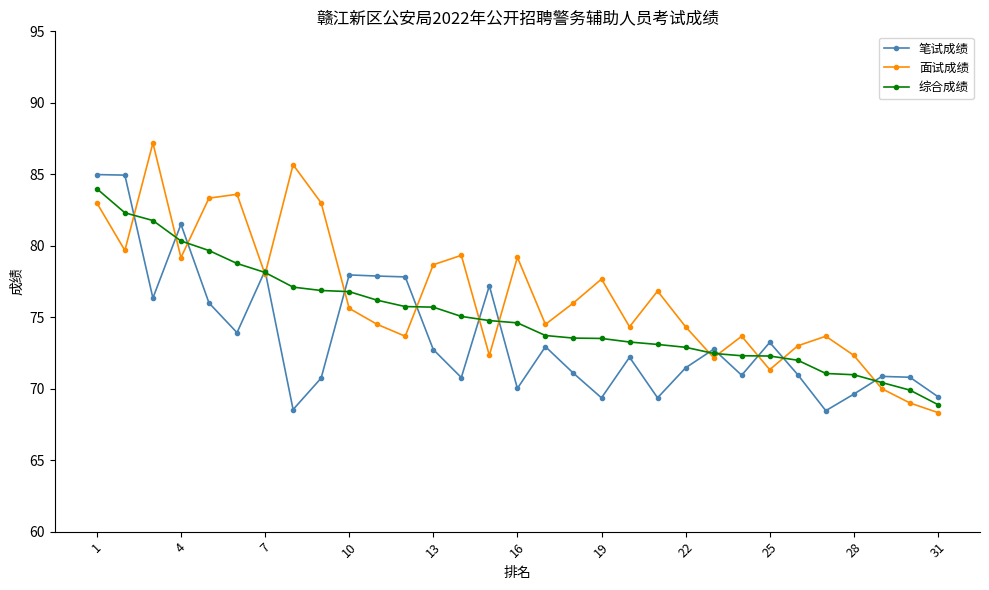

How many values in the 综合成绩 series are below 74?

15